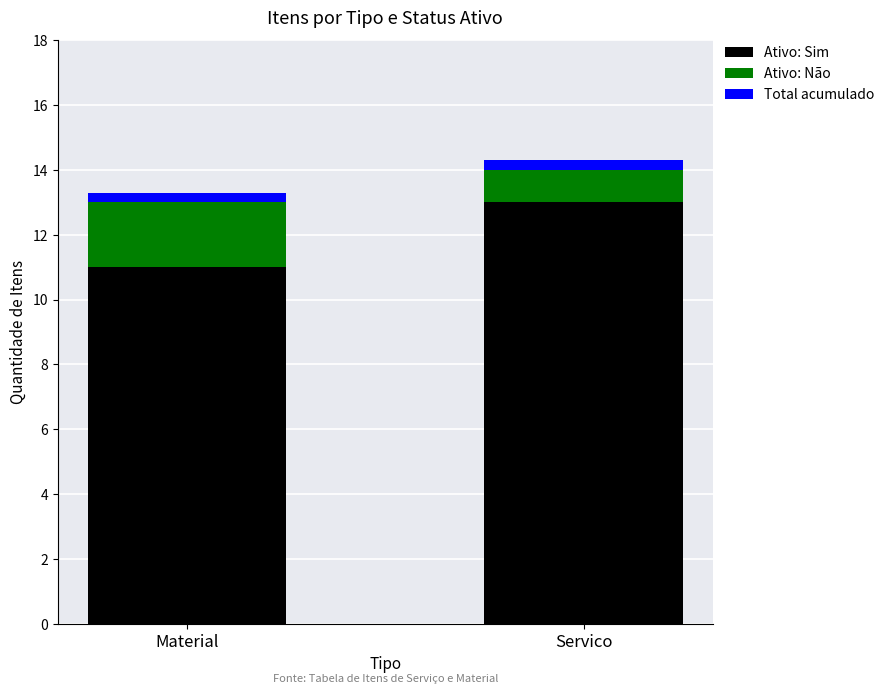

The value of Ativo: Sim at Servico is 13.0. True or false?

True